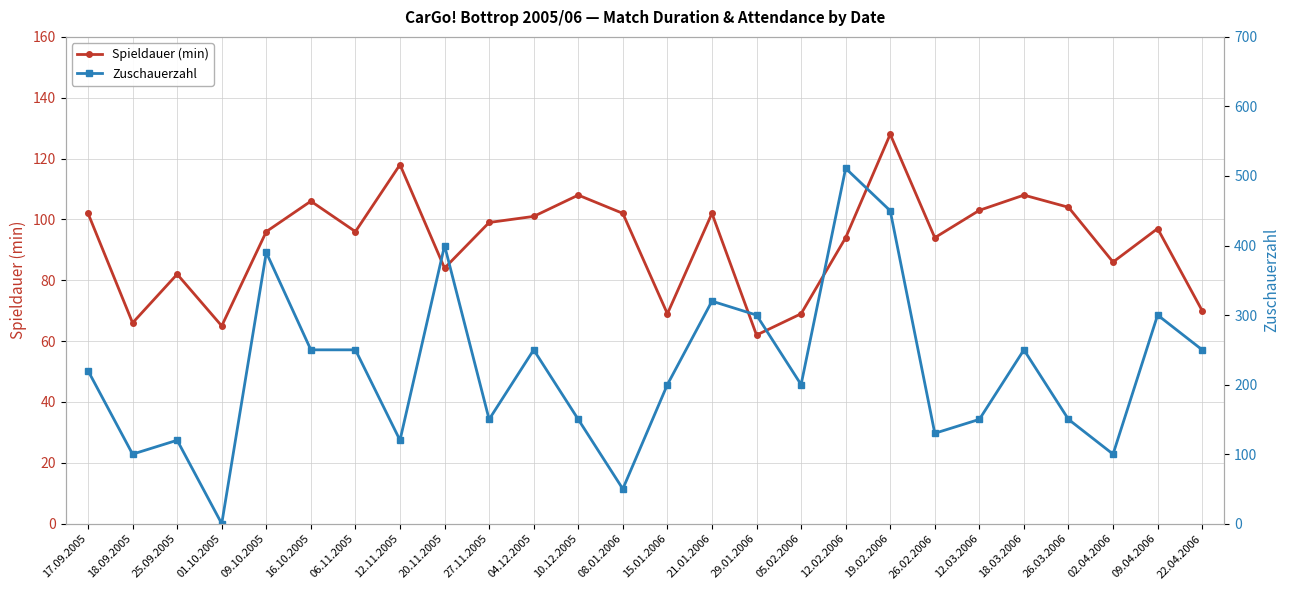

What is the label of the 2nd point from the right?

09.04.2006